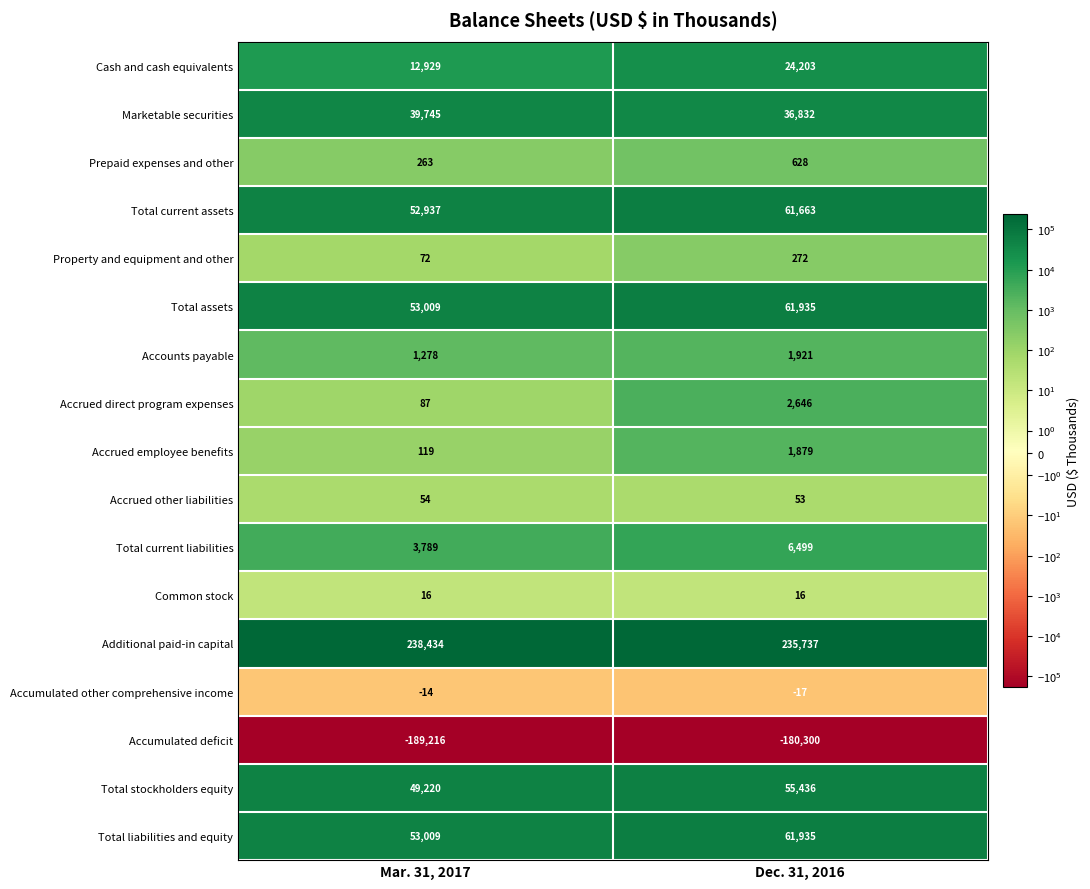

Which series has the largest range (max minus min)?

Cash and cash equivalents